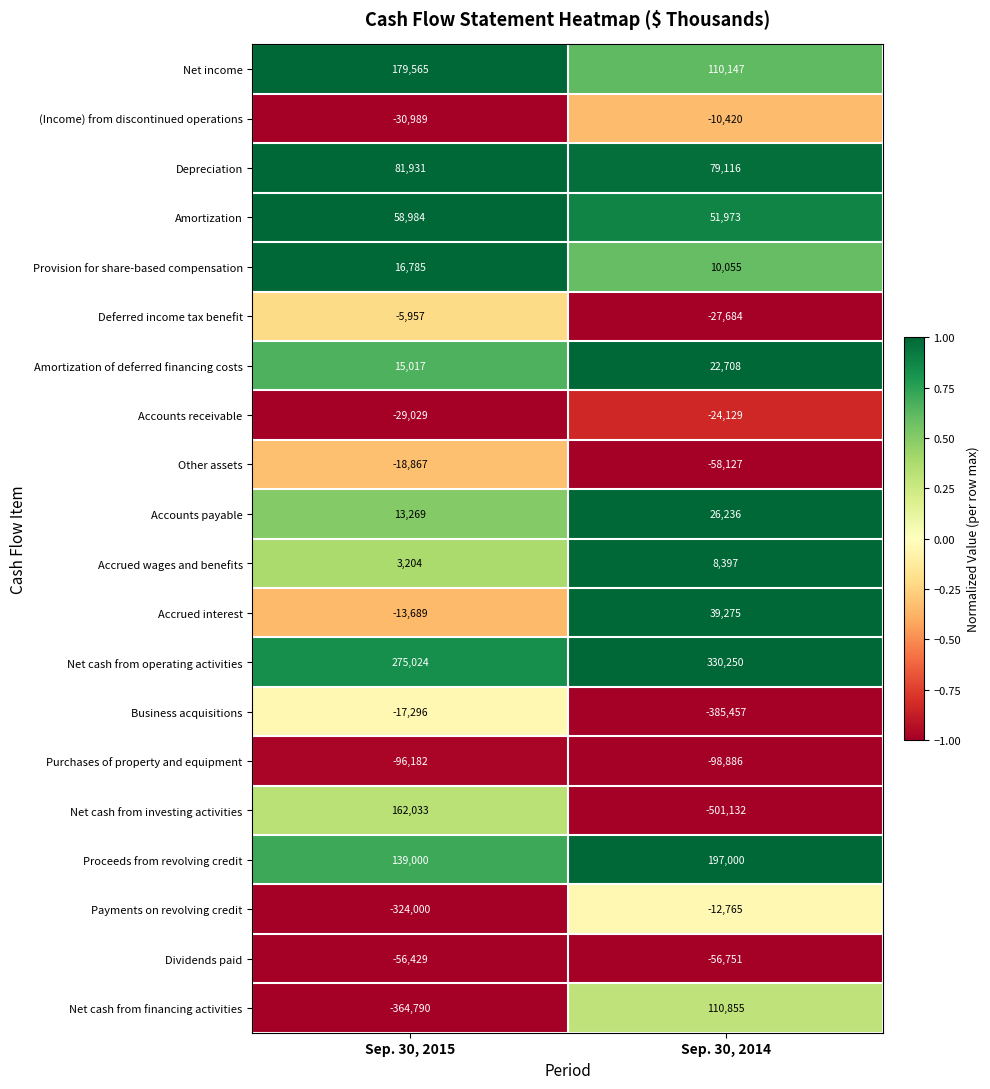

Between Sep. 30, 2015 and Sep. 30, 2014, which series saw the biggest shift?

Net cash from investing activities